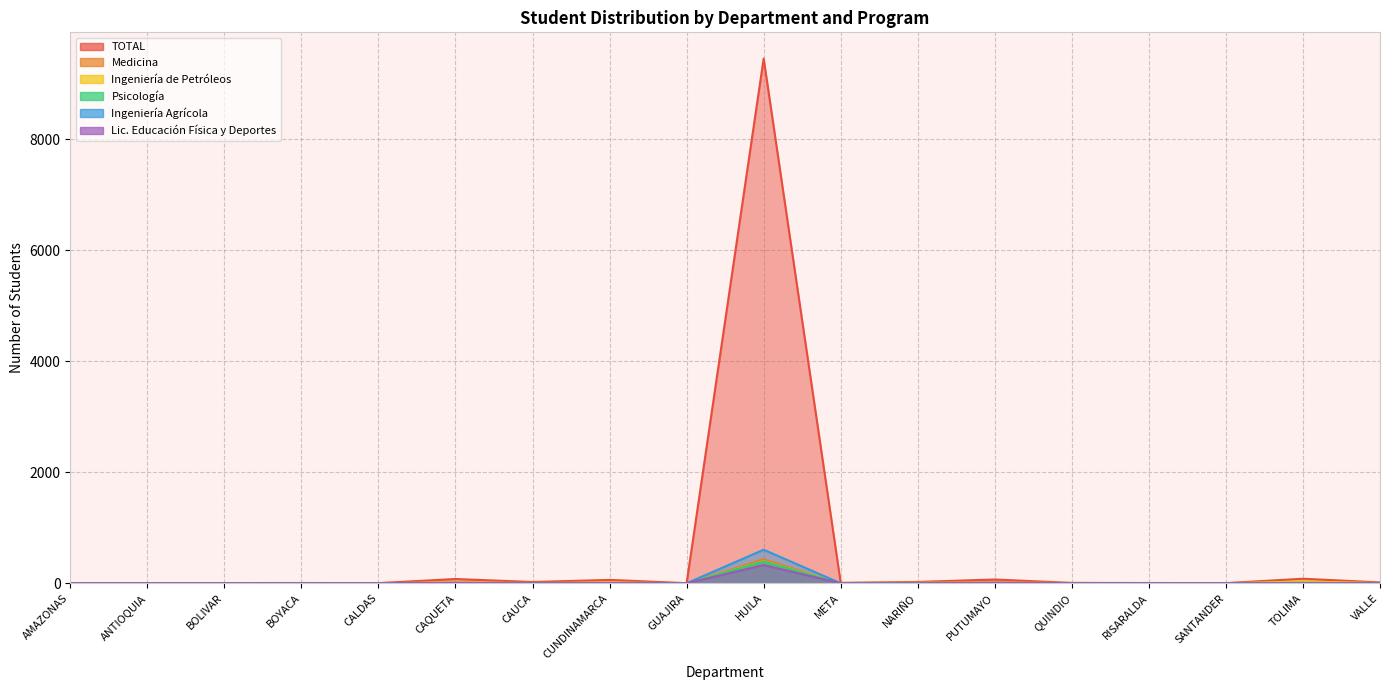

What is the spread (max minus min) of values at CALDAS?

3